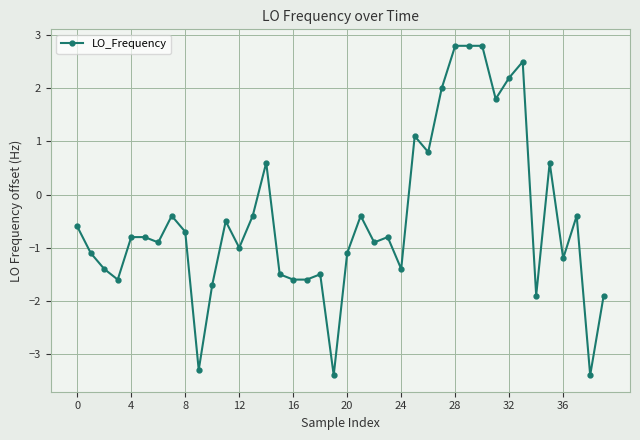

What is the average value?

-0.5